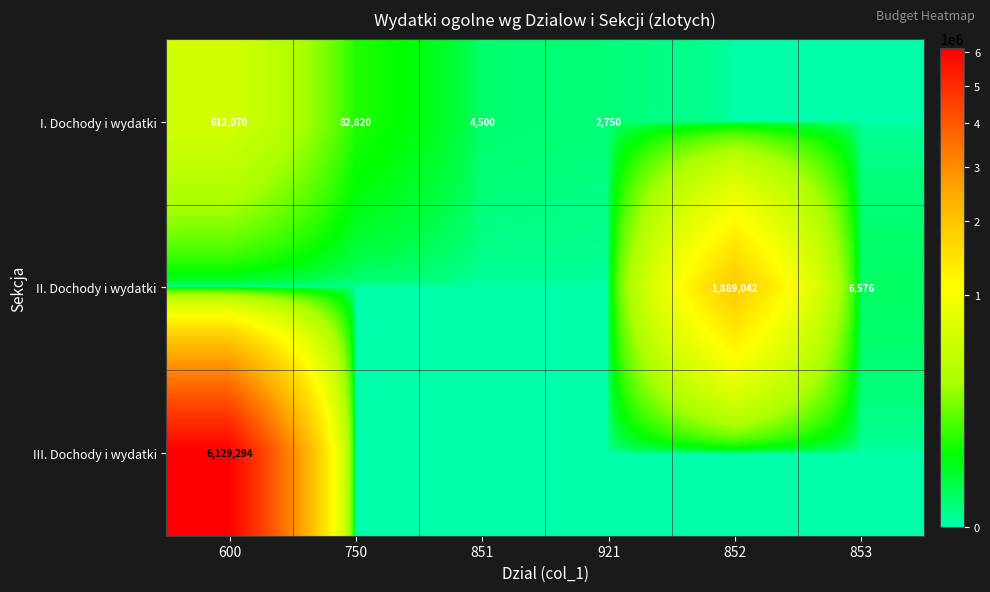

The I. Dochody i wydatki series shows 905262 at 600. True or false?

False